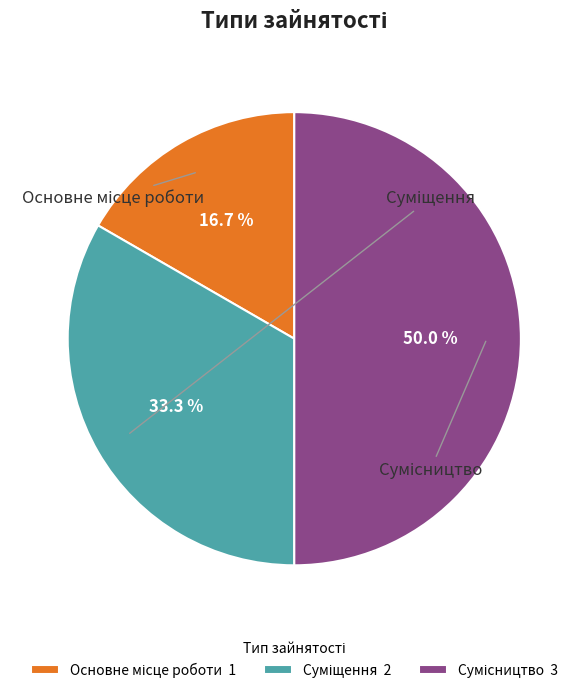

Rank the categories by value from highest to lowest.

Сумісництво, Суміщення, Основне місце роботи